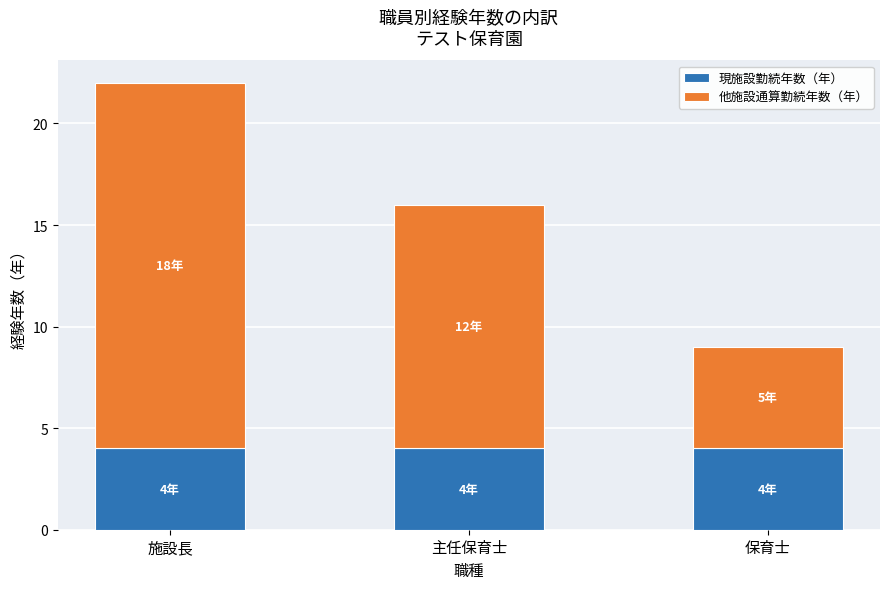

Reading left to right, list the values for the 現施設勤続年数（年） series.

4	4	4